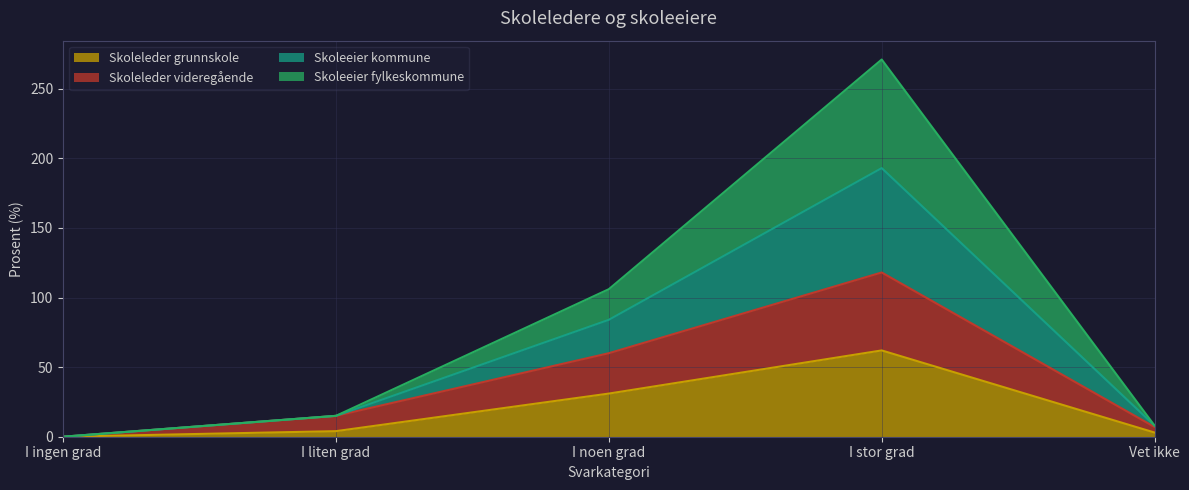

What is the maximum value shown in the chart?

271